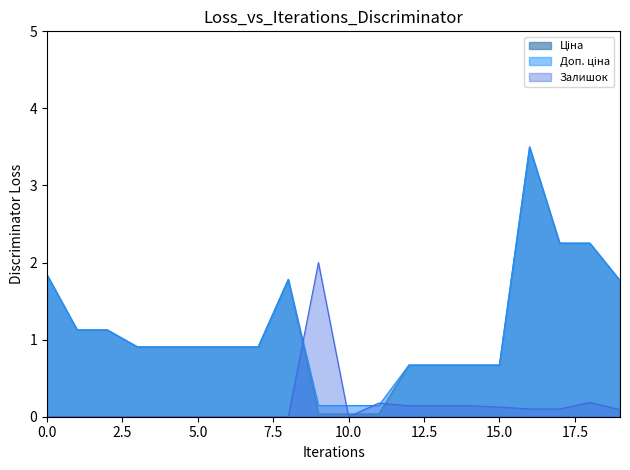

Count the number of categories in the chart.

20